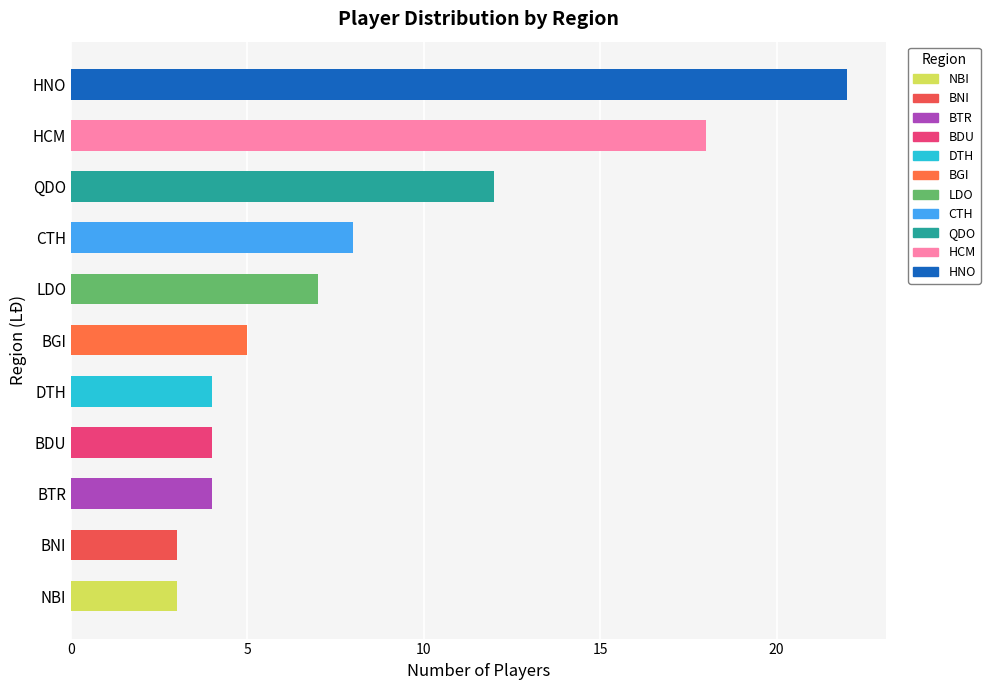

How many data points are less than 5?

5